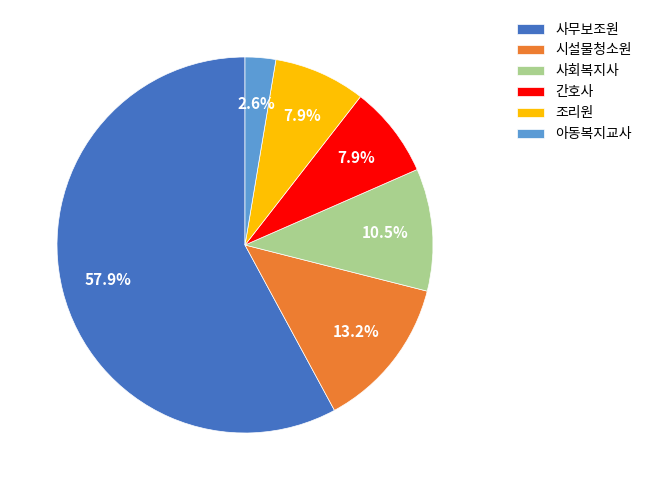

Do 사무보조원 and 조리원 together represent more than half of the pie?

Yes